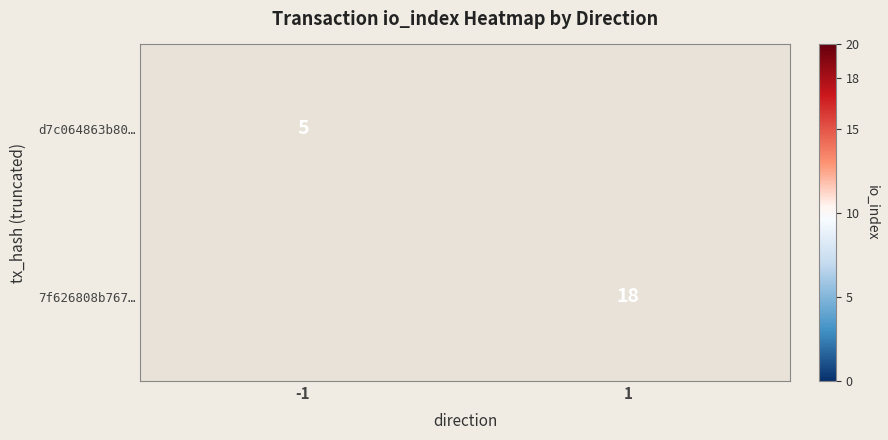

What is the minimum value shown in the chart?

5.0